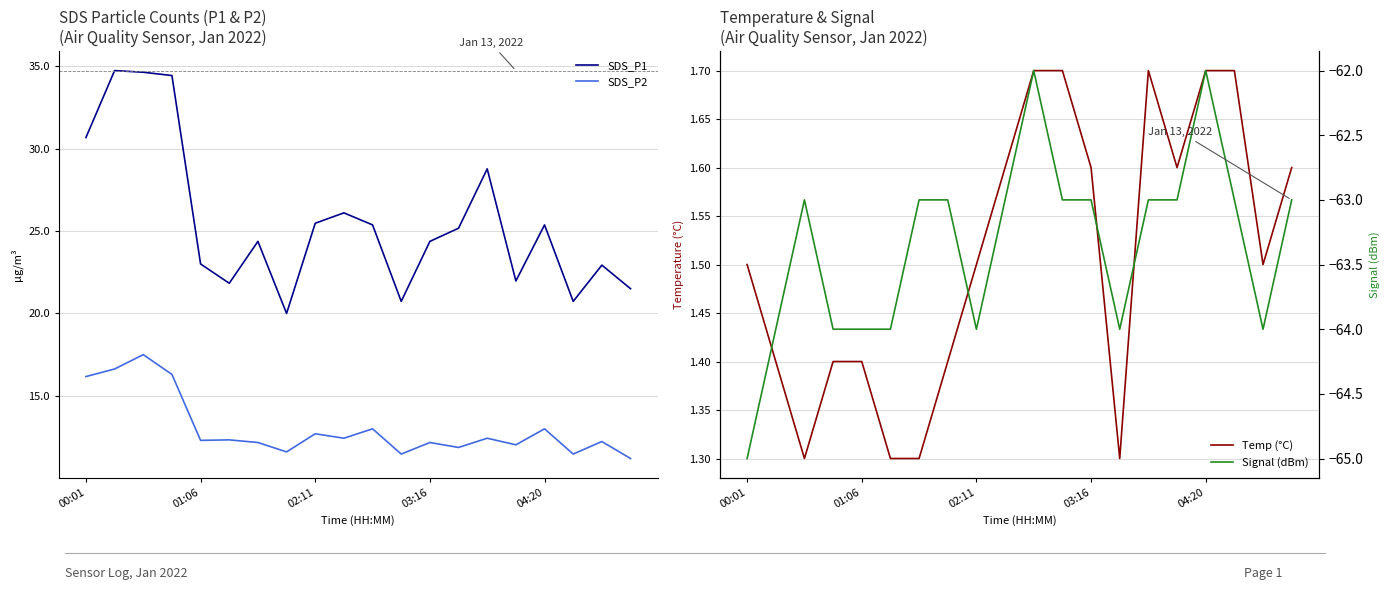

At which label does SDS_P1 first exceed 25?

00:01